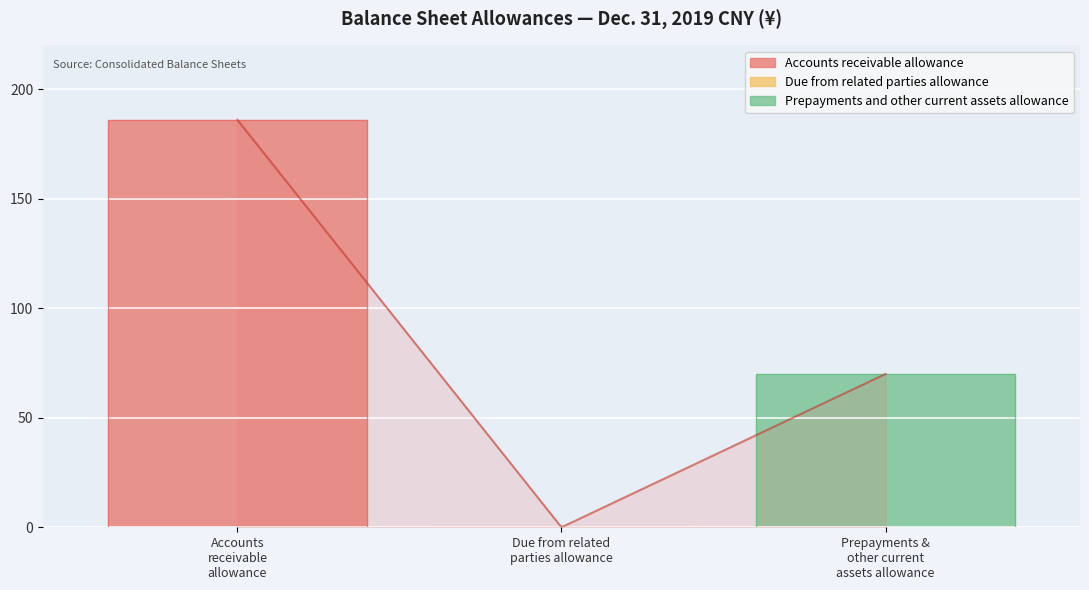

Where is the data nearest to the value 93?

Prepayments and other current assets allowance